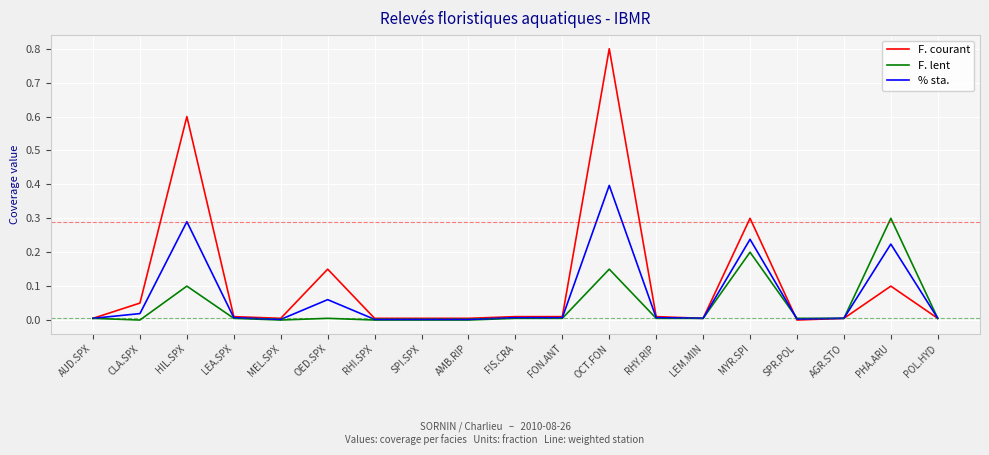

At CLA.SPX, list the series in order from smallest to largest.

F. lent, % sta., F. courant